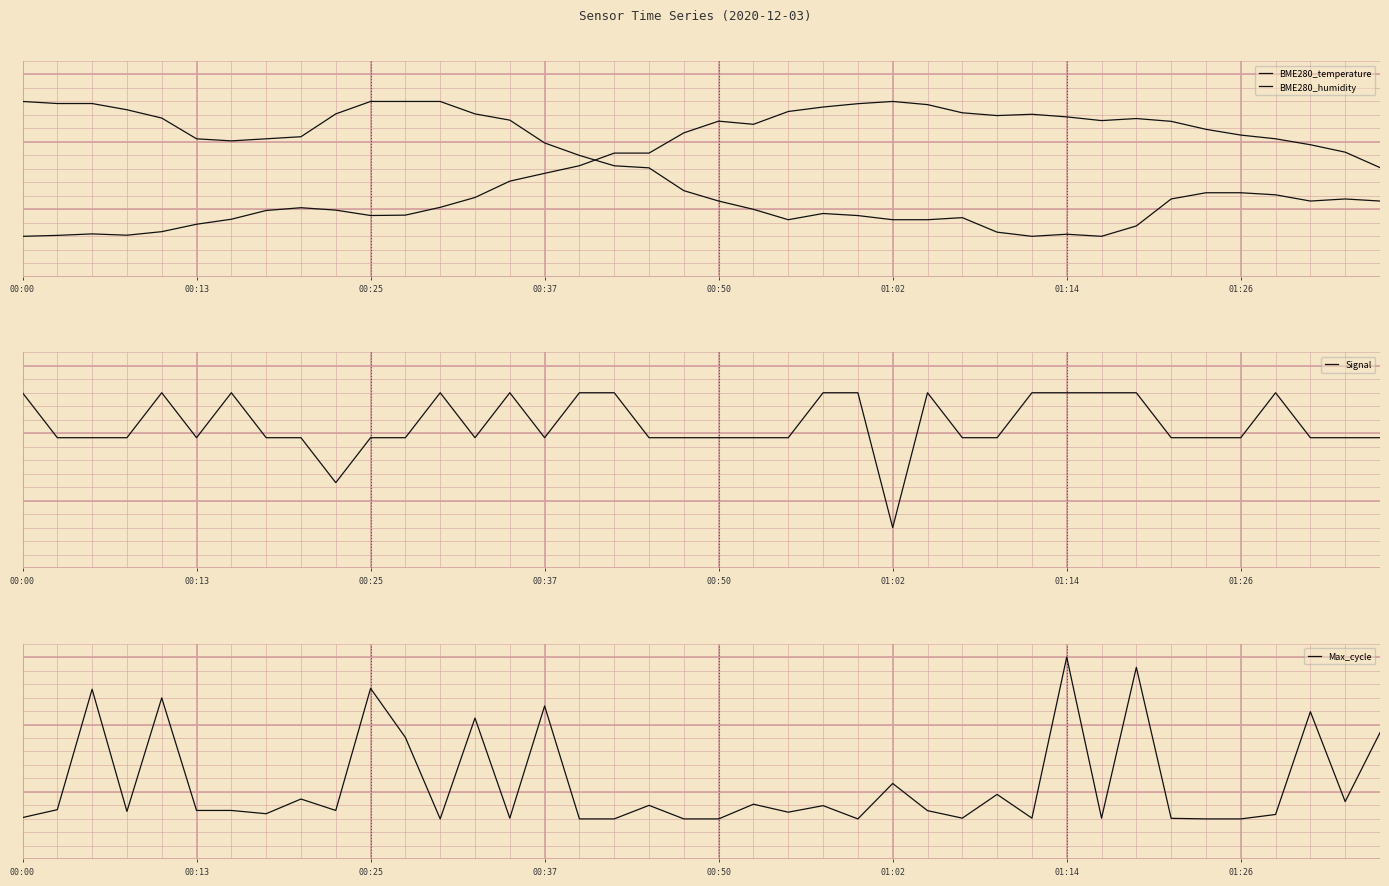

Which series has the largest range (max minus min)?

Max_cycle